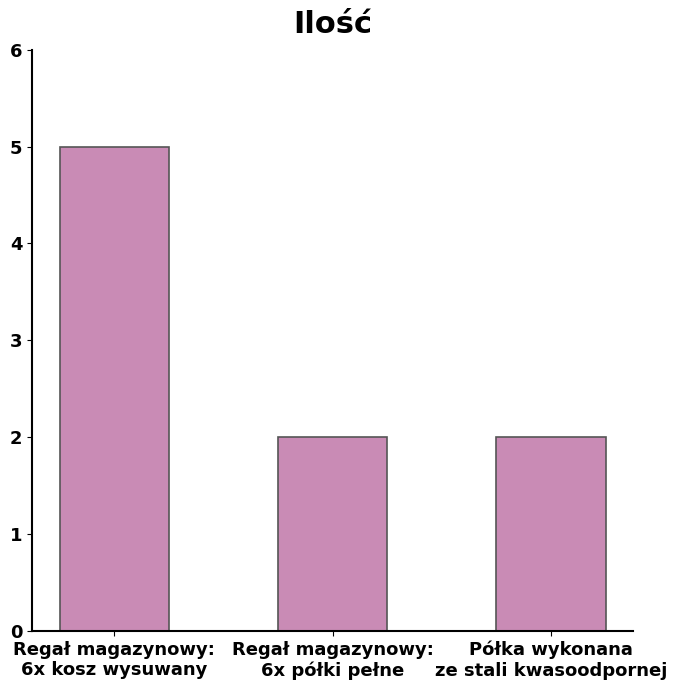

Reading right to left, extract all data points from this chart.

Półka wykonana
ze stali kwasoodpornej=2	Regał magazynowy:
6x półki pełne=2	Regał magazynowy:
6x kosz wysuwany=5